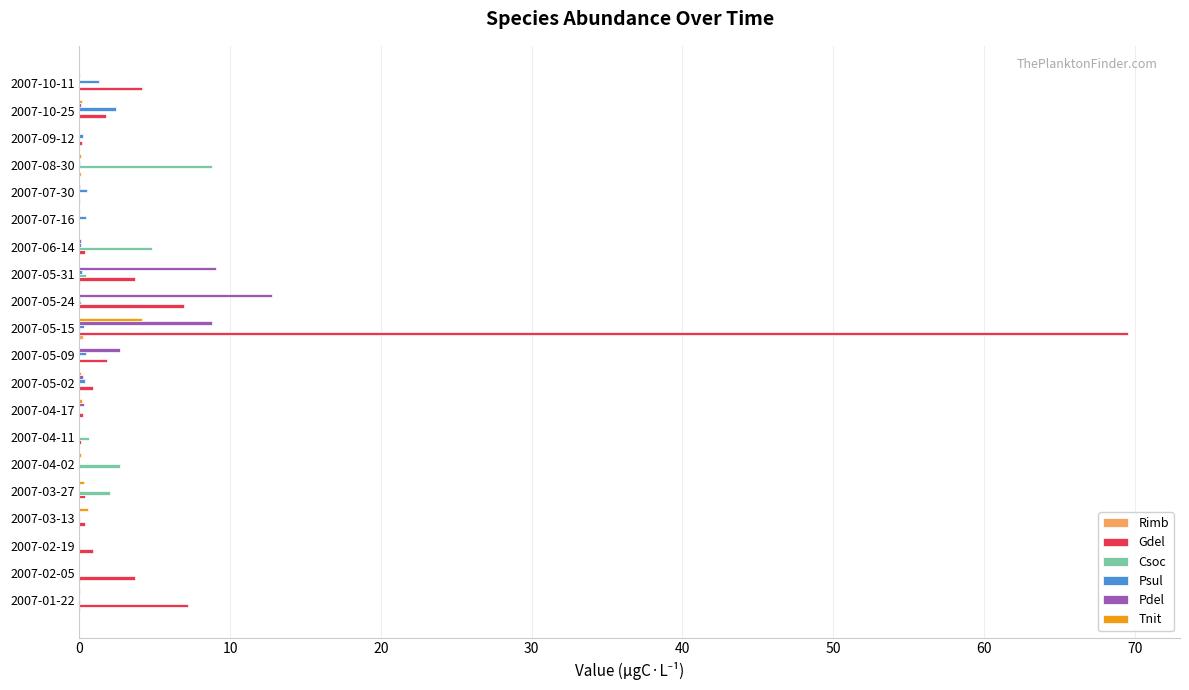

What is the sum of all Gdel values?

102.1